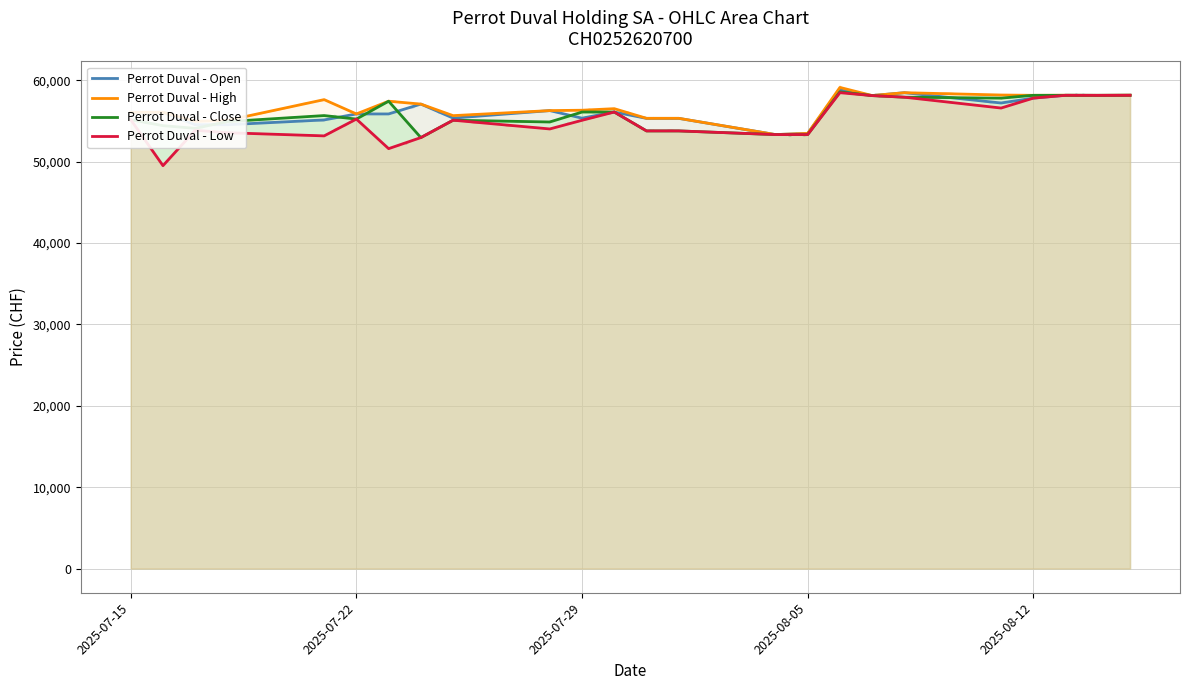

What is the sum of all Perrot Duval - High values?

1358724